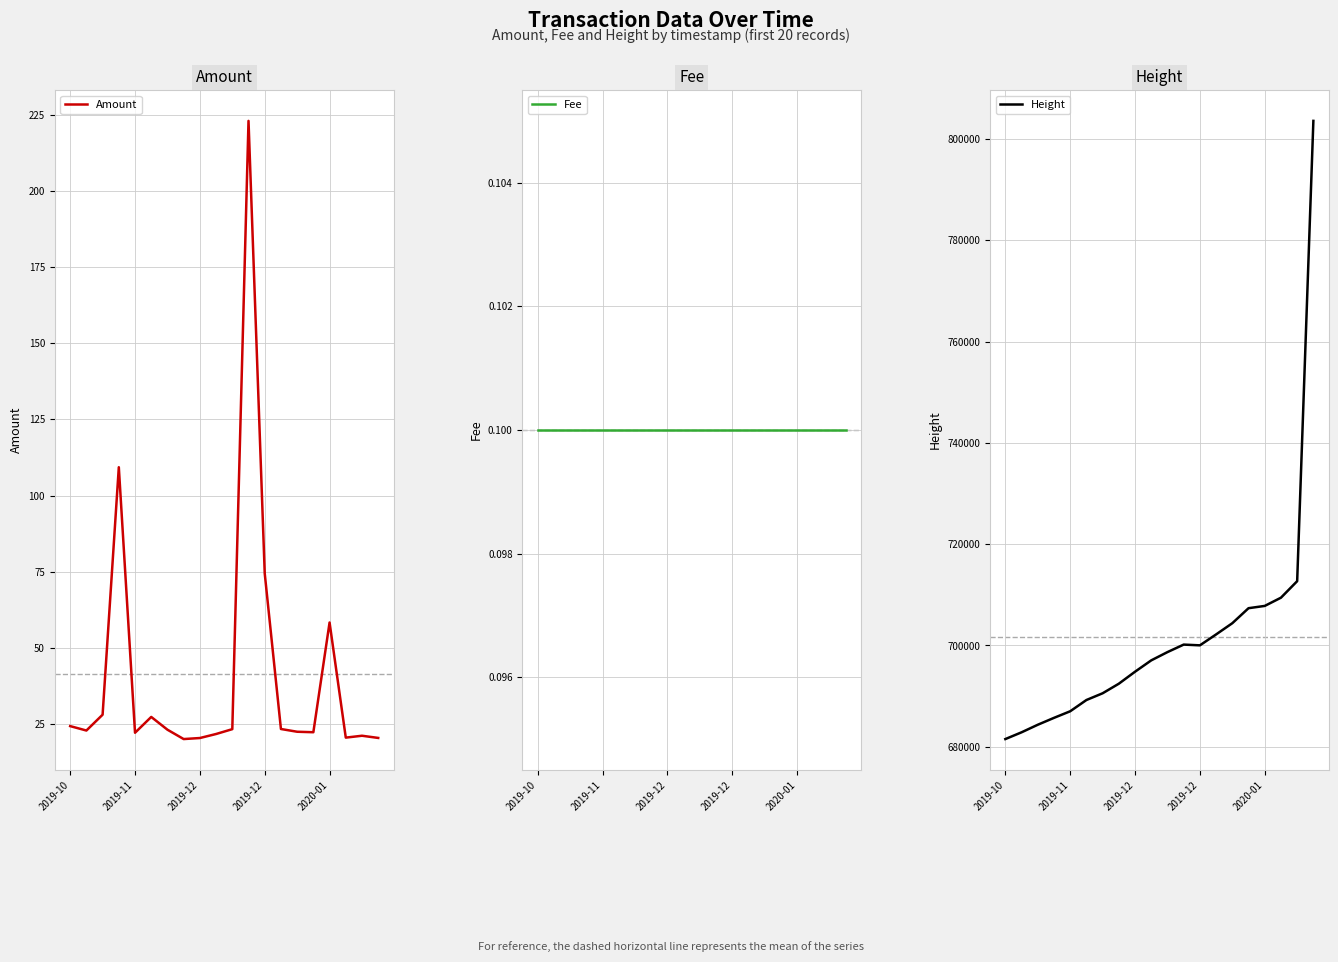

Where does the Height series first go above 698696?

11